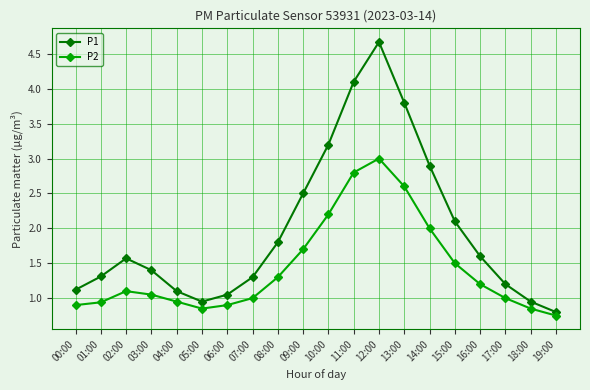

List the series in order of their peak value, highest first.

P1, P2